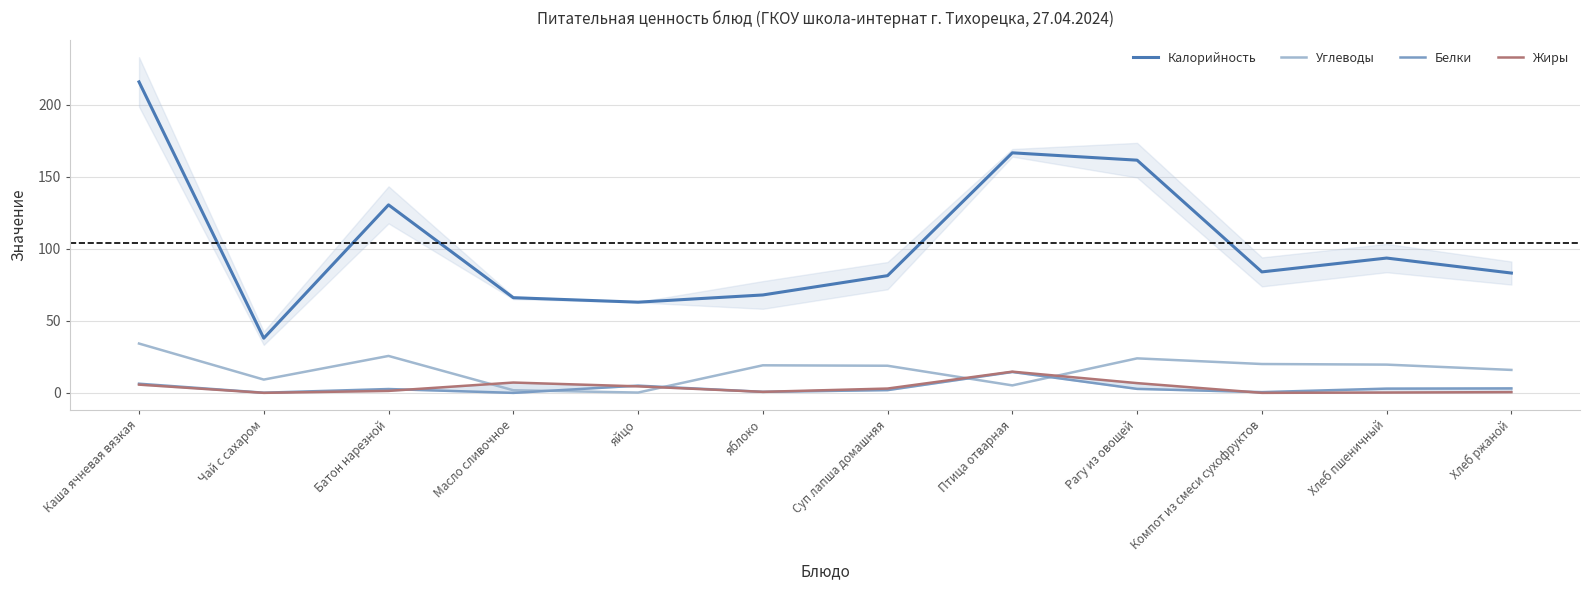

Is this an area chart (filled region under the line)?

No